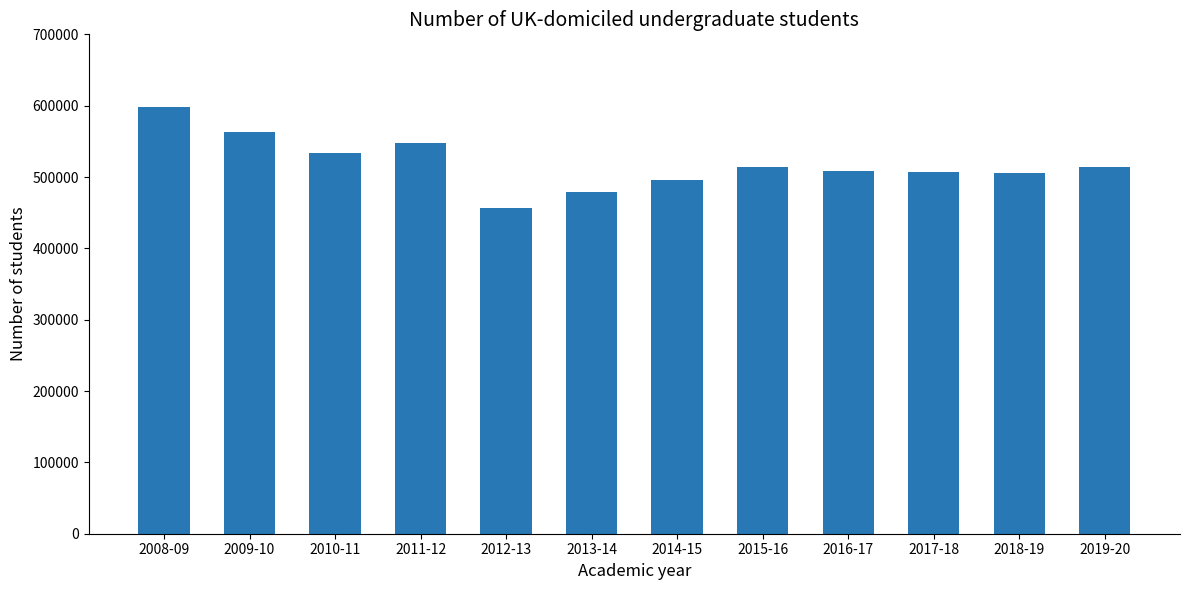

What is the approximate value at 2017-18?

507040